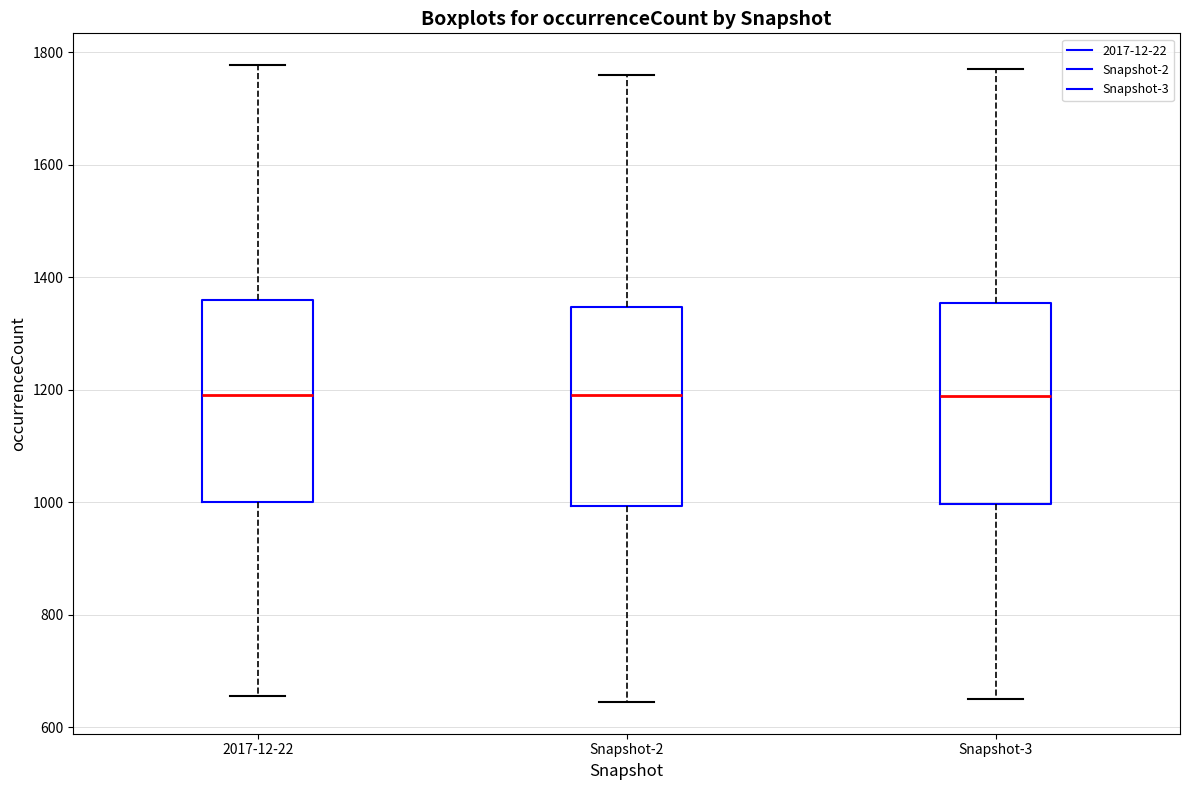

Where does the lower whisker of the box for 2017-12-22 end on the y-axis? The values are not printed on the chart, so give them approximately, as read against the axis.

660